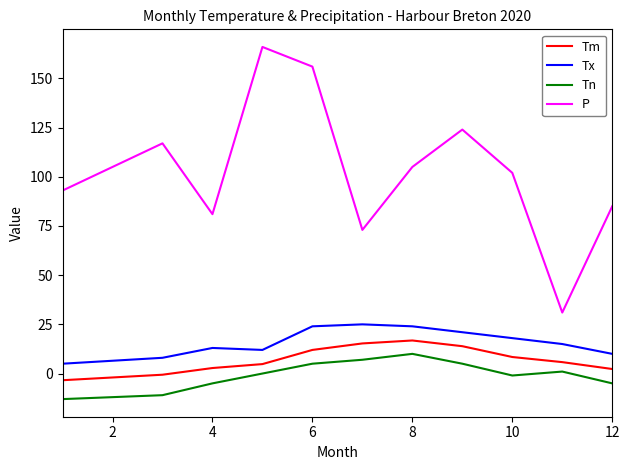

What are all the series names shown in the legend?

Tm, Tx, Tn, P